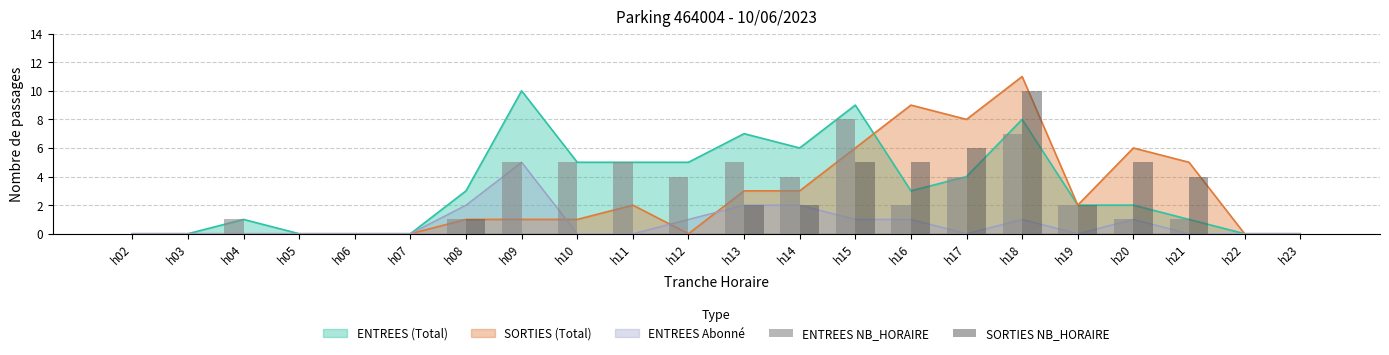

At h23, list the series in order from largest to smallest.

ENTREES NB_HORAIRE, SORTIES NB_HORAIRE